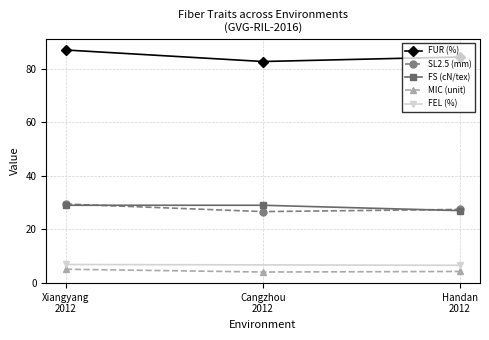

How many values in the FUR (%) series exceed 84?

2